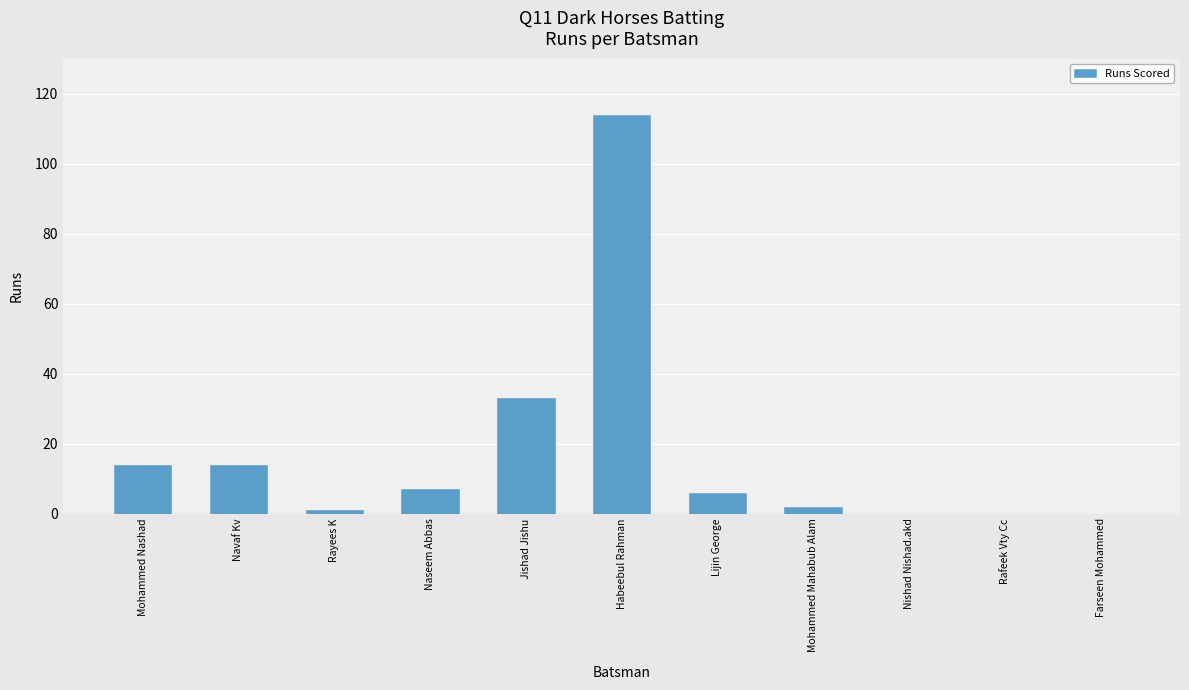

At which label is the value closest to 57?

Jishad Jishu